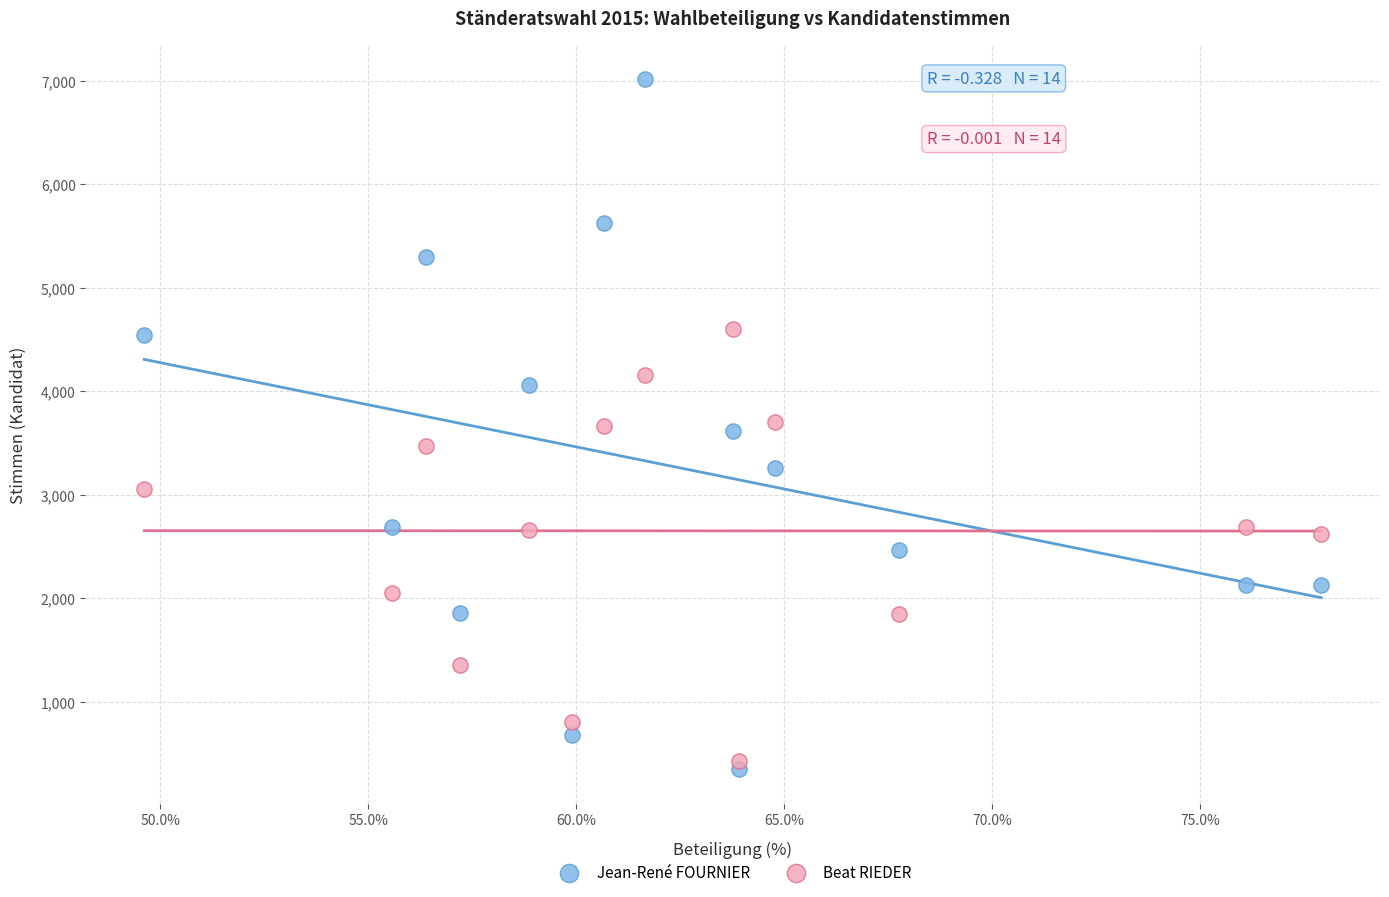

Which series contains the lowest Y value?

Jean-René FOURNIER